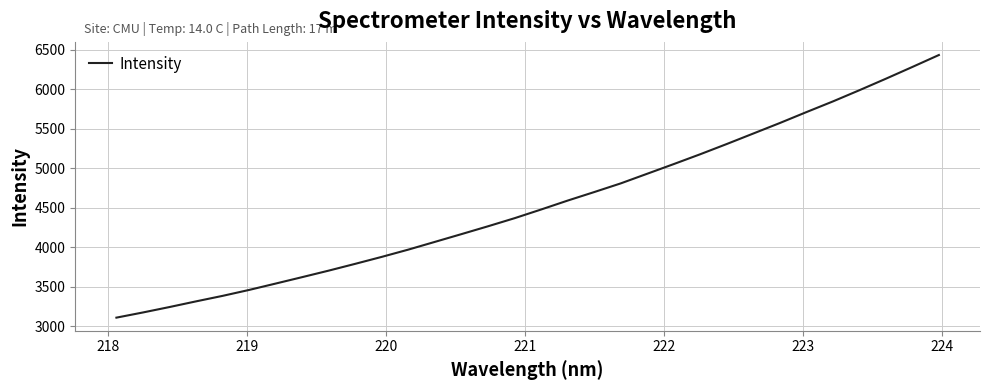

What is the smallest value displayed?

3109.1